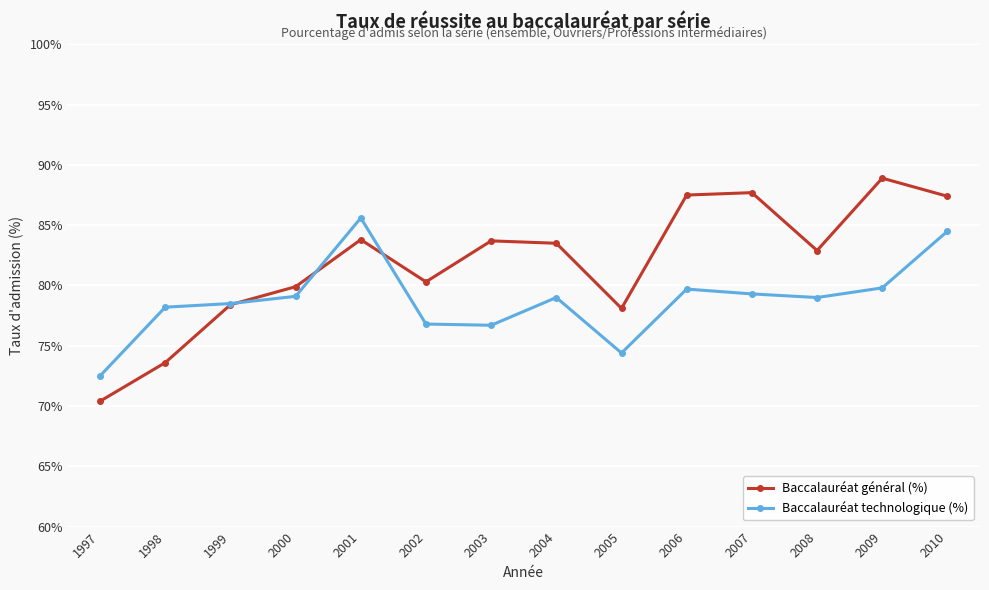

True or false: Baccalauréat général (%) and Baccalauréat technologique (%) cross at least once.

True